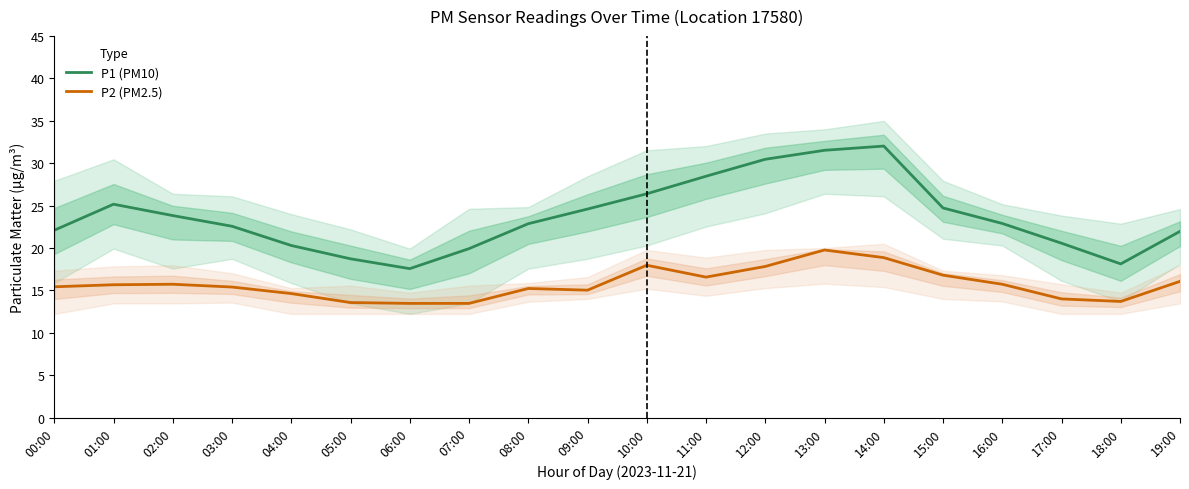

What is the difference between the P2 (PM2.5) values at 00:00 and 06:00?

2.0